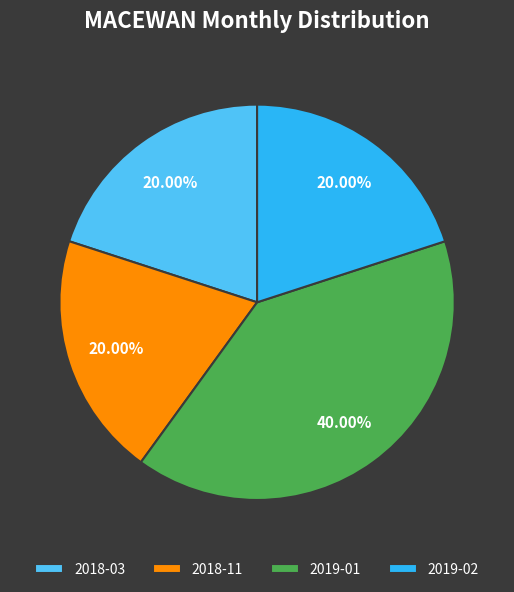

What percentage is NOT represented by 2019-02?

80.0%